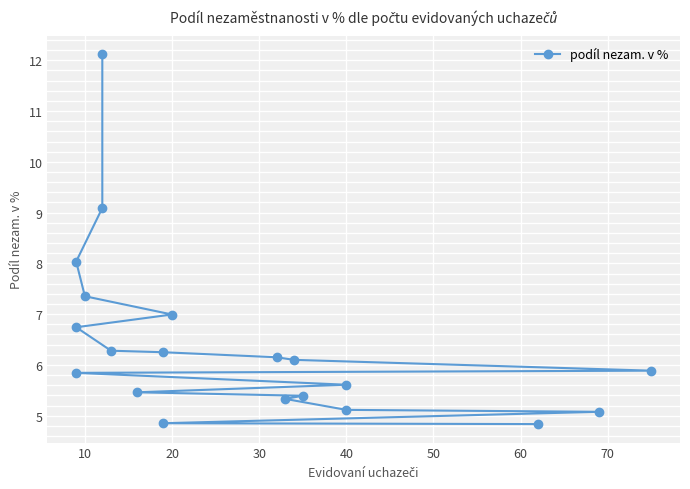

How many data points are above 6?

10